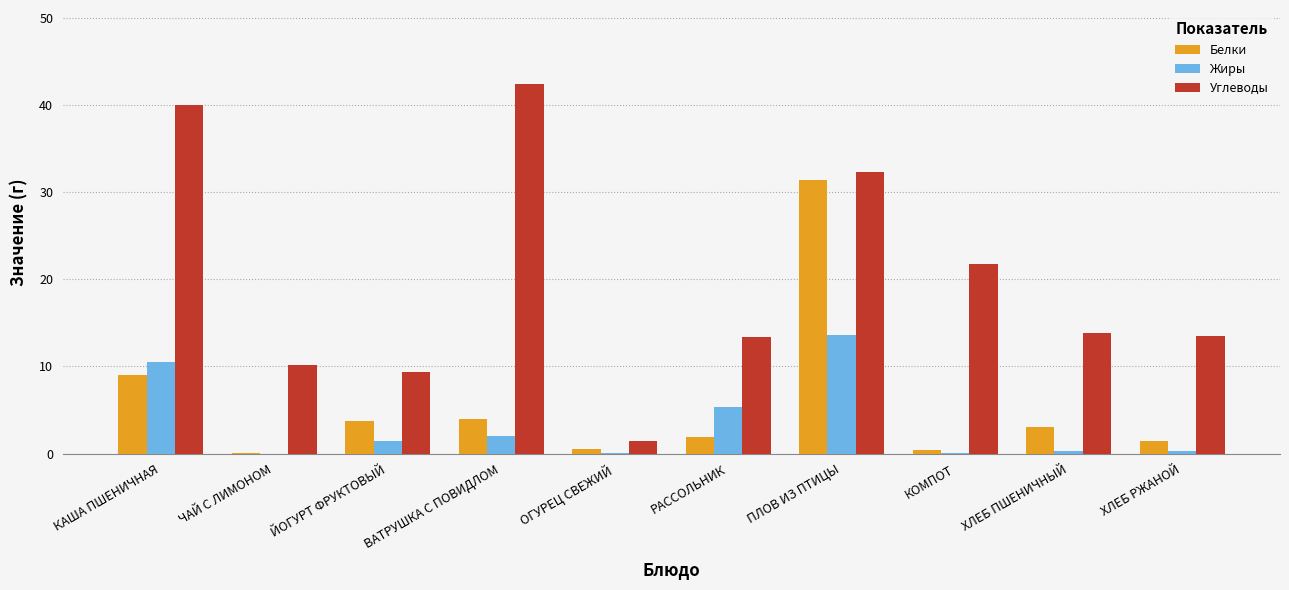

Read the Углеводы value at ВАТРУШКА С ПОВИДЛОМ.

42.4